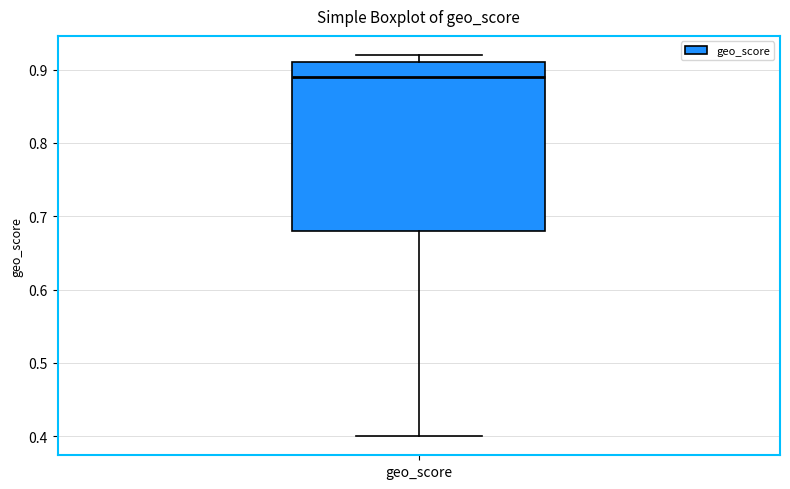

Transcribe this box plot: give where the median line is, the range the box spans, and where the two whiskers end, as read against the y-axis. The values are not printed on the chart, so give them approximately, as read against the axis.

median 0.89, box 0.68 to 0.91, whiskers 0.40 to 0.92